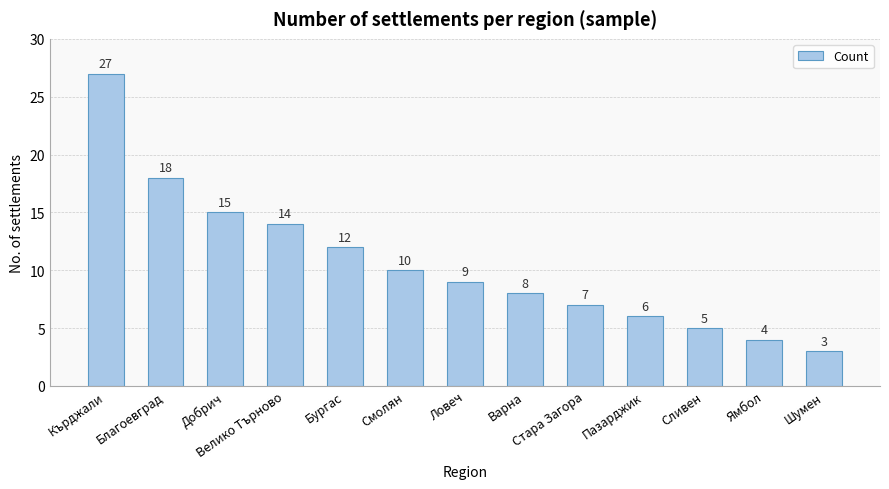

List the labels in order of value, smallest first.

Шумен, Ямбол, Сливен, Пазарджик, Стара Загора, Варна, Ловеч, Смолян, Бургас, Велико Търново, Добрич, Благоевград, Кърджали